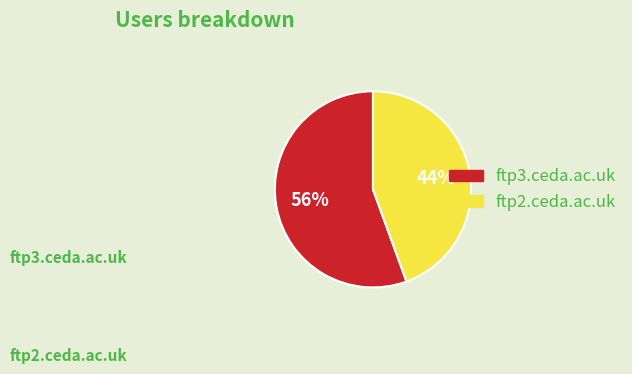

Do ftp2.ceda.ac.uk and ftp3.ceda.ac.uk together represent more than half of the pie?

Yes